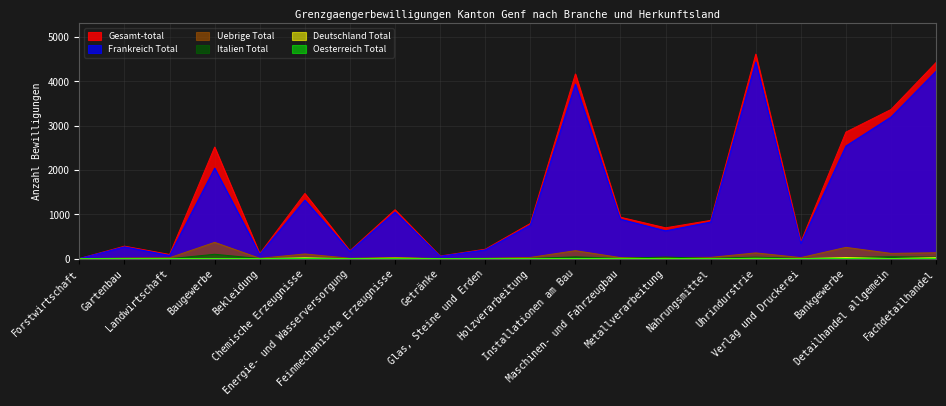

Reading right to left, list all the values displayed in this chart.

Frankreich Total: Fachdetailhandel=4232	Detailhandel allgemein=3198	Bankgewerbe=2544	Verlag und Druckerei=349	Uhrindurstrie=4439	Nahrungsmittel=828	Metallverarbeitung=630	Maschinen- und Fahrzeugbau=892	Installationen am Bau=3941	Holzverarbeitung=759	Glas, Steine und Erden=200	Getränke=57	Feinmechanische Erzeugnisse=1053	Energie- und Wasserversorgung=167	Chemische Erzeugnisse=1322	Bekleidung=100	Baugewerbe=2045	Landwirtschaft=75	Gartenbau=268	Forstwirtschaft=5
Uebrige Total: Fachdetailhandel=136	Detailhandel allgemein=121	Bankgewerbe=257	Verlag und Druckerei=26	Uhrindurstrie=132	Nahrungsmittel=31	Metallverarbeitung=27	Maschinen- und Fahrzeugbau=26	Installationen am Bau=182	Holzverarbeitung=30	Glas, Steine und Erden=11	Getränke=4	Feinmechanische Erzeugnisse=29	Energie- und Wasserversorgung=11	Chemische Erzeugnisse=108	Bekleidung=10	Baugewerbe=370	Landwirtschaft=22	Gartenbau=16	Forstwirtschaft=0
Italien Total: Fachdetailhandel=37	Detailhandel allgemein=45	Bankgewerbe=30	Verlag und Druckerei=3	Uhrindurstrie=37	Nahrungsmittel=6	Metallverarbeitung=39	Maschinen- und Fahrzeugbau=10	Installationen am Bau=43	Holzverarbeitung=6	Glas, Steine und Erden=4	Getränke=1	Feinmechanische Erzeugnisse=9	Energie- und Wasserversorgung=3	Chemische Erzeugnisse=19	Bekleidung=5	Baugewerbe=101	Landwirtschaft=0	Gartenbau=0	Forstwirtschaft=0
Deutschland Total: Fachdetailhandel=23	Detailhandel allgemein=4	Bankgewerbe=26	Verlag und Druckerei=2	Uhrindurstrie=9	Nahrungsmittel=1	Metallverarbeitung=2	Maschinen- und Fahrzeugbau=9	Installationen am Bau=4	Holzverarbeitung=1	Glas, Steine und Erden=0	Getränke=0	Feinmechanische Erzeugnisse=14	Energie- und Wasserversorgung=0	Chemische Erzeugnisse=21	Bekleidung=0	Baugewerbe=4	Landwirtschaft=0	Gartenbau=0	Forstwirtschaft=0
Oesterreich Total: Fachdetailhandel=1	Detailhandel allgemein=0	Bankgewerbe=1	Verlag und Druckerei=0	Uhrindurstrie=0	Nahrungsmittel=0	Metallverarbeitung=0	Maschinen- und Fahrzeugbau=0	Installationen am Bau=0	Holzverarbeitung=0	Glas, Steine und Erden=0	Getränke=0	Feinmechanische Erzeugnisse=1	Energie- und Wasserversorgung=0	Chemische Erzeugnisse=3	Bekleidung=0	Baugewerbe=0	Landwirtschaft=0	Gartenbau=0	Forstwirtschaft=0
Gesamt-total: Fachdetailhandel=4429	Detailhandel allgemein=3368	Bankgewerbe=2858	Verlag und Druckerei=380	Uhrindurstrie=4617	Nahrungsmittel=866	Metallverarbeitung=698	Maschinen- und Fahrzeugbau=937	Installationen am Bau=4170	Holzverarbeitung=796	Glas, Steine und Erden=215	Getränke=62	Feinmechanische Erzeugnisse=1106	Energie- und Wasserversorgung=181	Chemische Erzeugnisse=1473	Bekleidung=115	Baugewerbe=2520	Landwirtschaft=97	Gartenbau=284	Forstwirtschaft=5